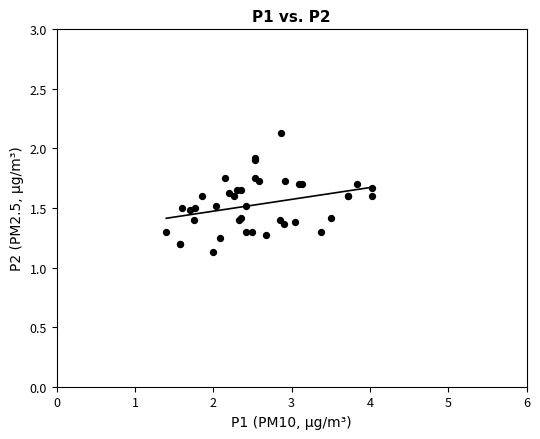

What Y value in the scatter plot is closest to 1?

1.1